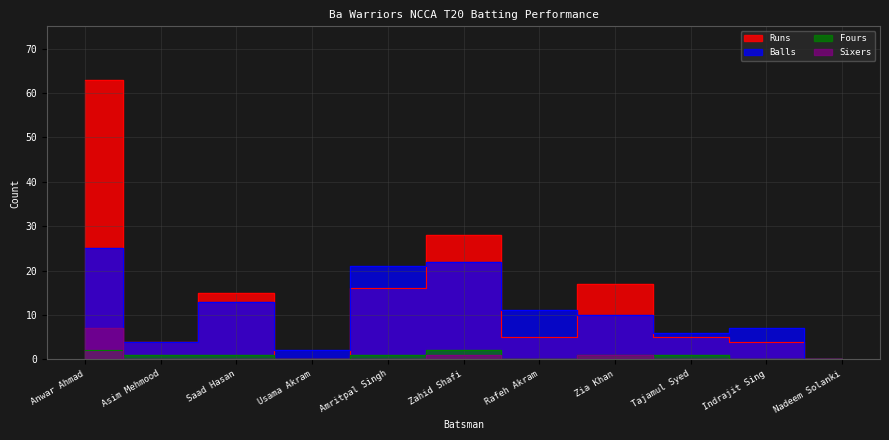

List the series in order of their peak value, highest first.

Runs, Balls, Sixers, Fours